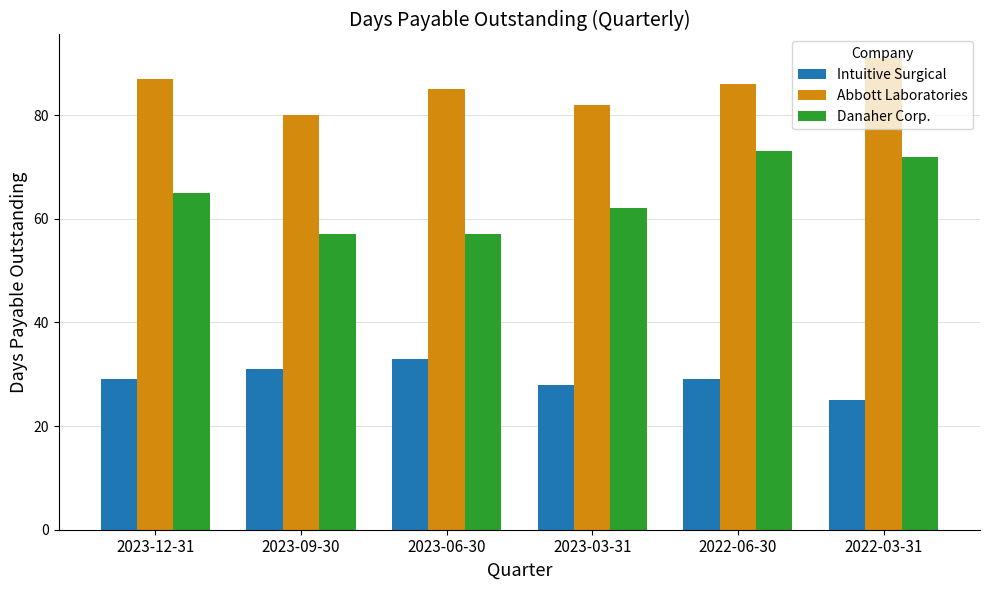

What is the value of the Intuitive Surgical bar at the 4th from the left?

28